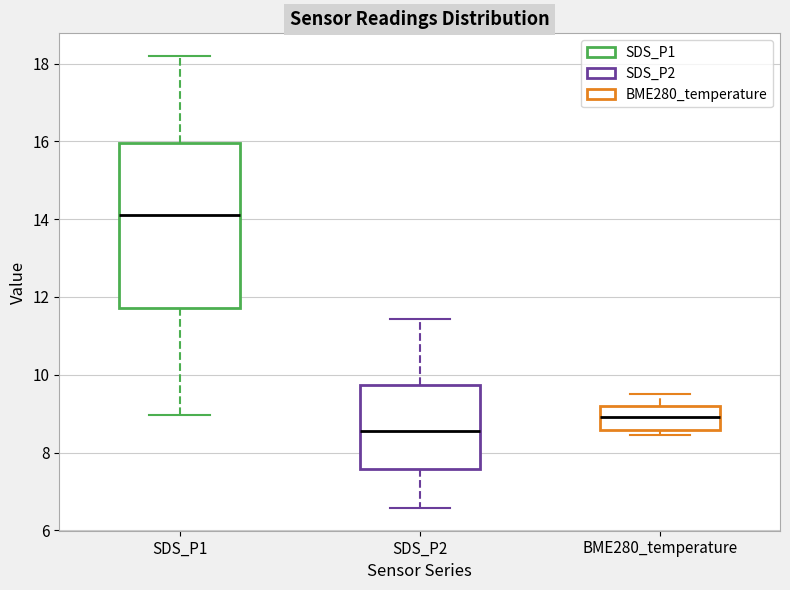

Where is the lower edge of the box for BME280_temperature on the y-axis? The values are not printed on the chart, so give them approximately, as read against the axis.

8.6